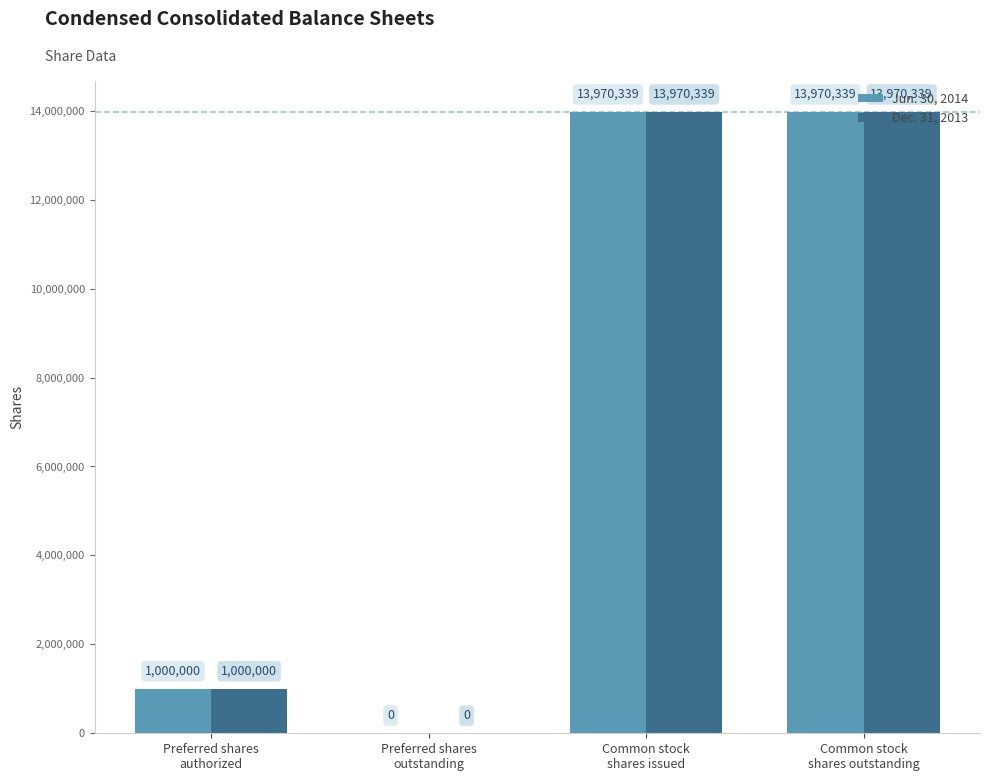

What is the maximum value for Jun. 30, 2014?

13970339